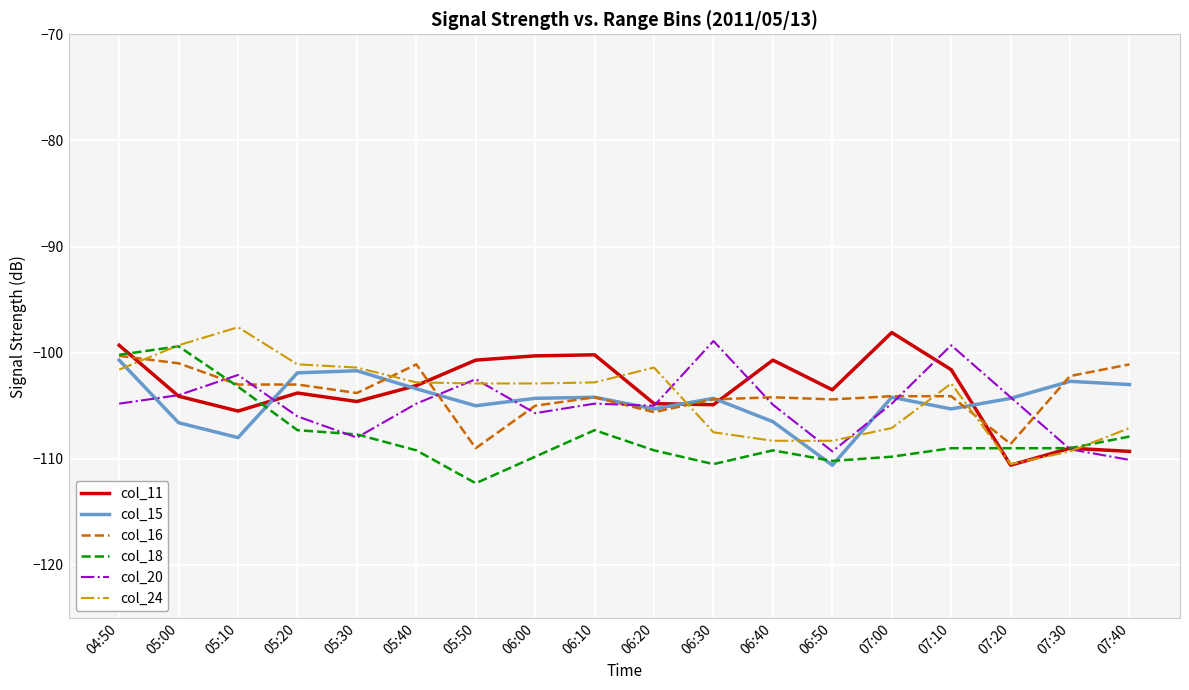

What position from the right is 07:30?

2